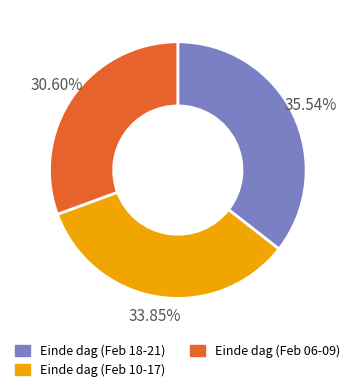

Is there any slice that represents more than half of the pie?

No